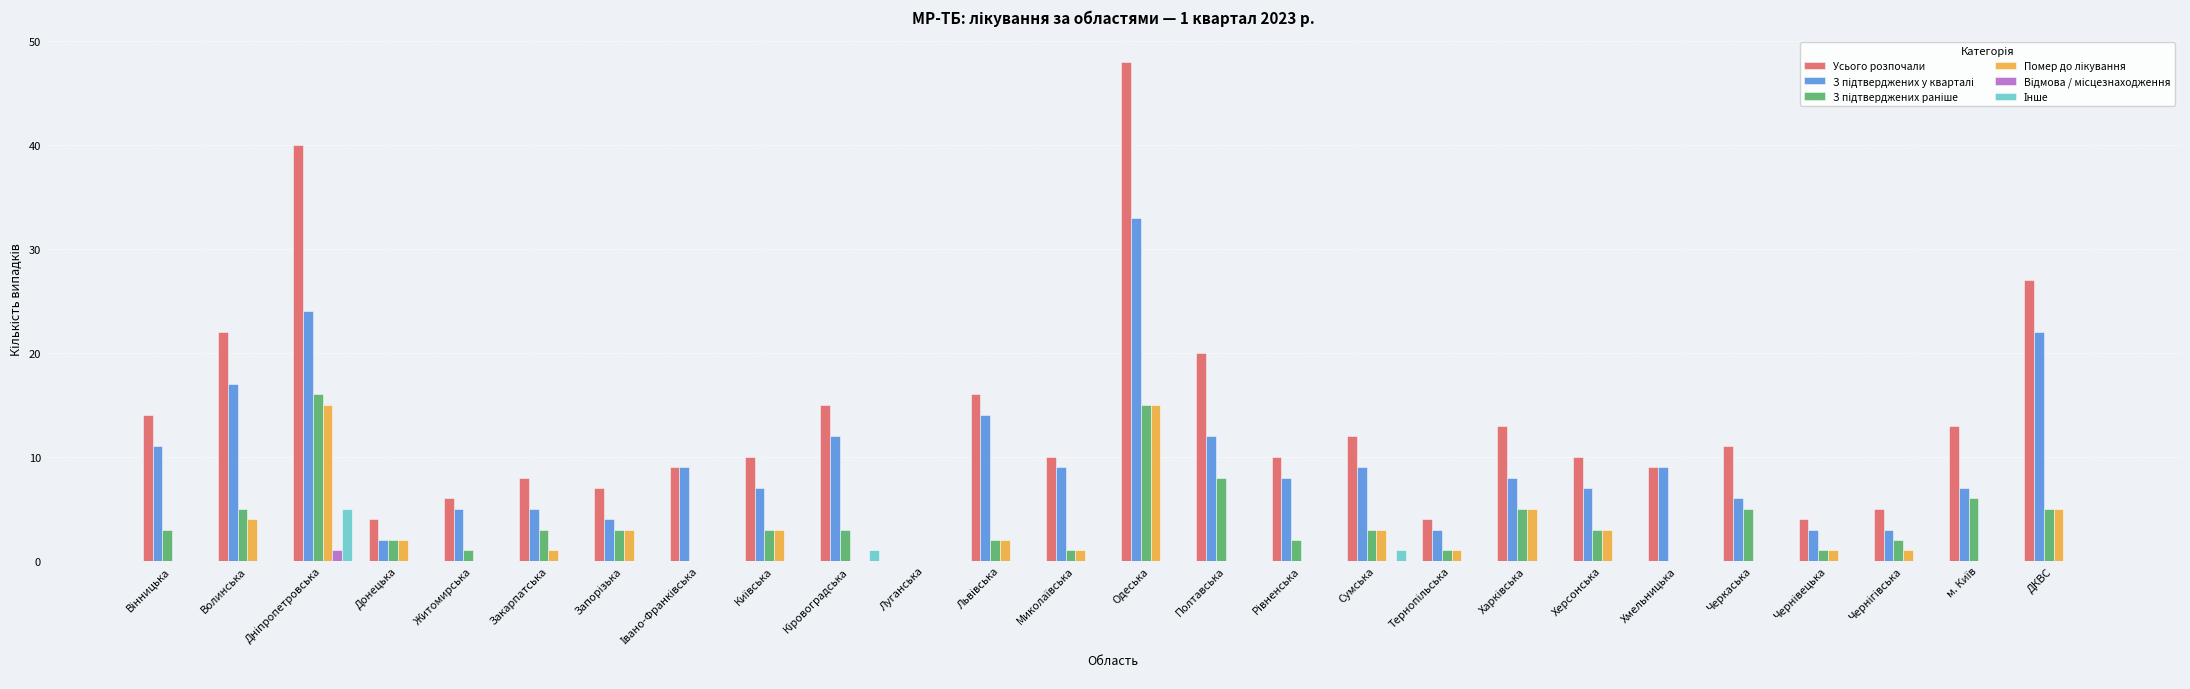

Which series has the largest total across all categories?

Усього розпочали